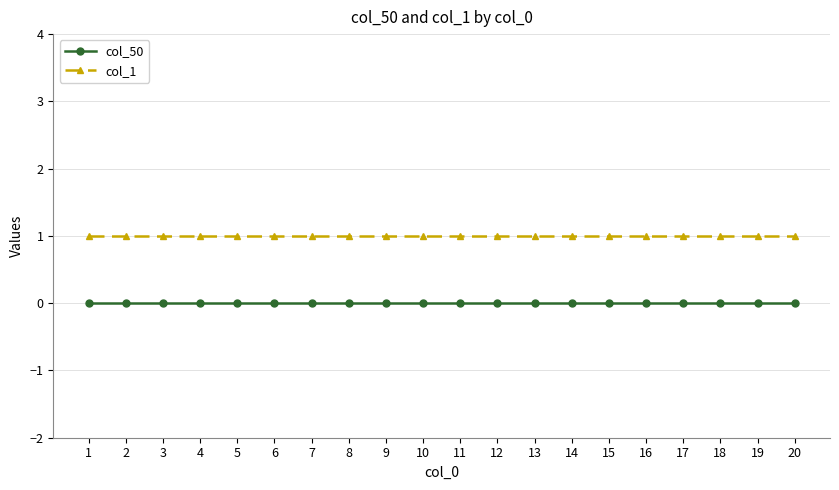

What is the greatest value displayed?

1